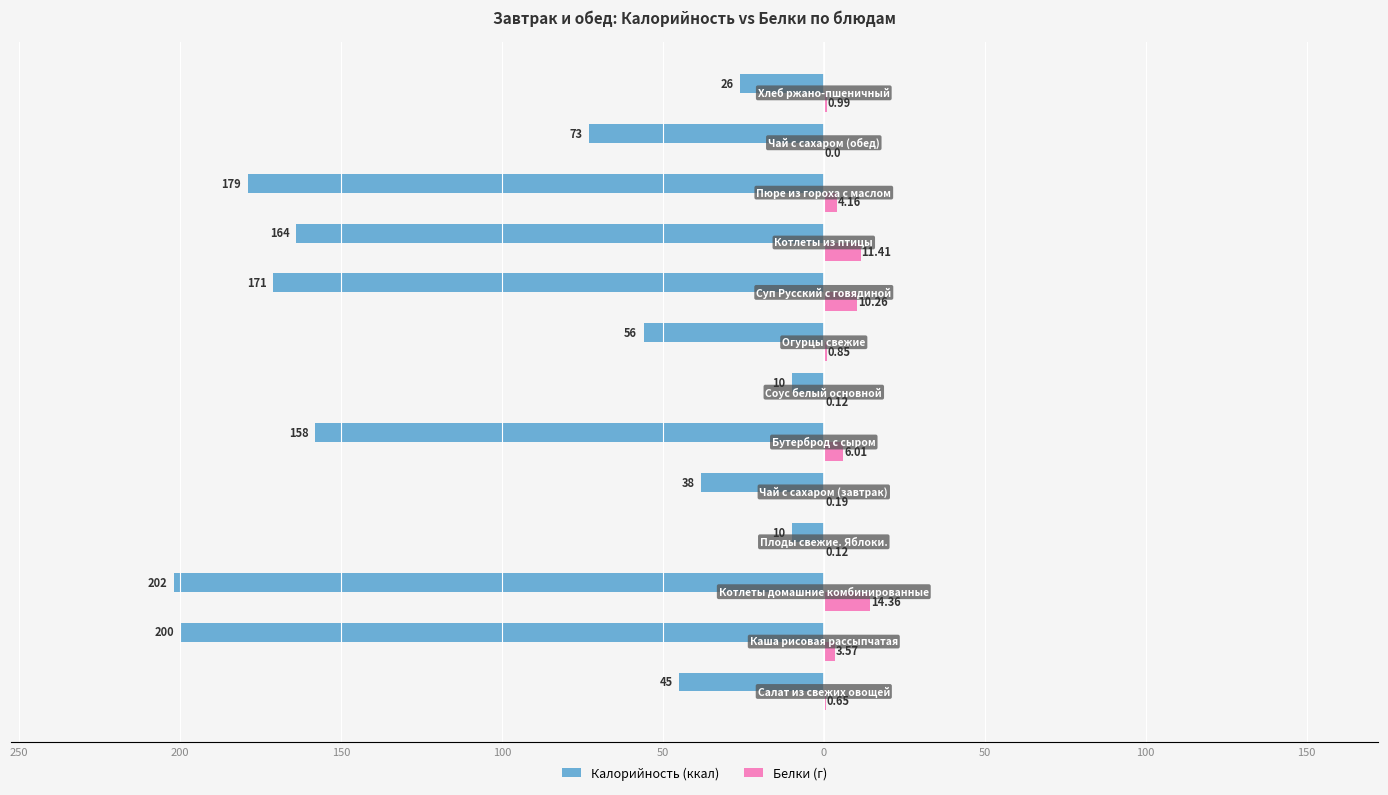

Which series has the widest spread of values?

Калорийность (ккал)